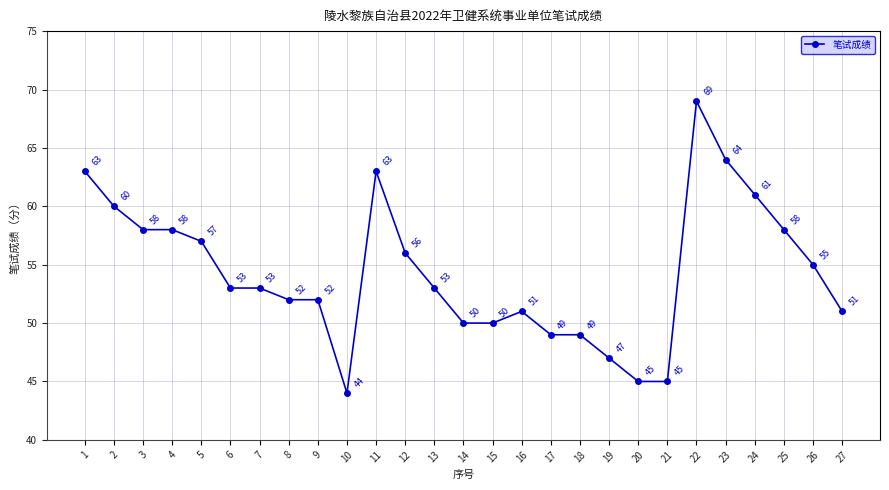

Which has a higher value, 14 or 9?

9